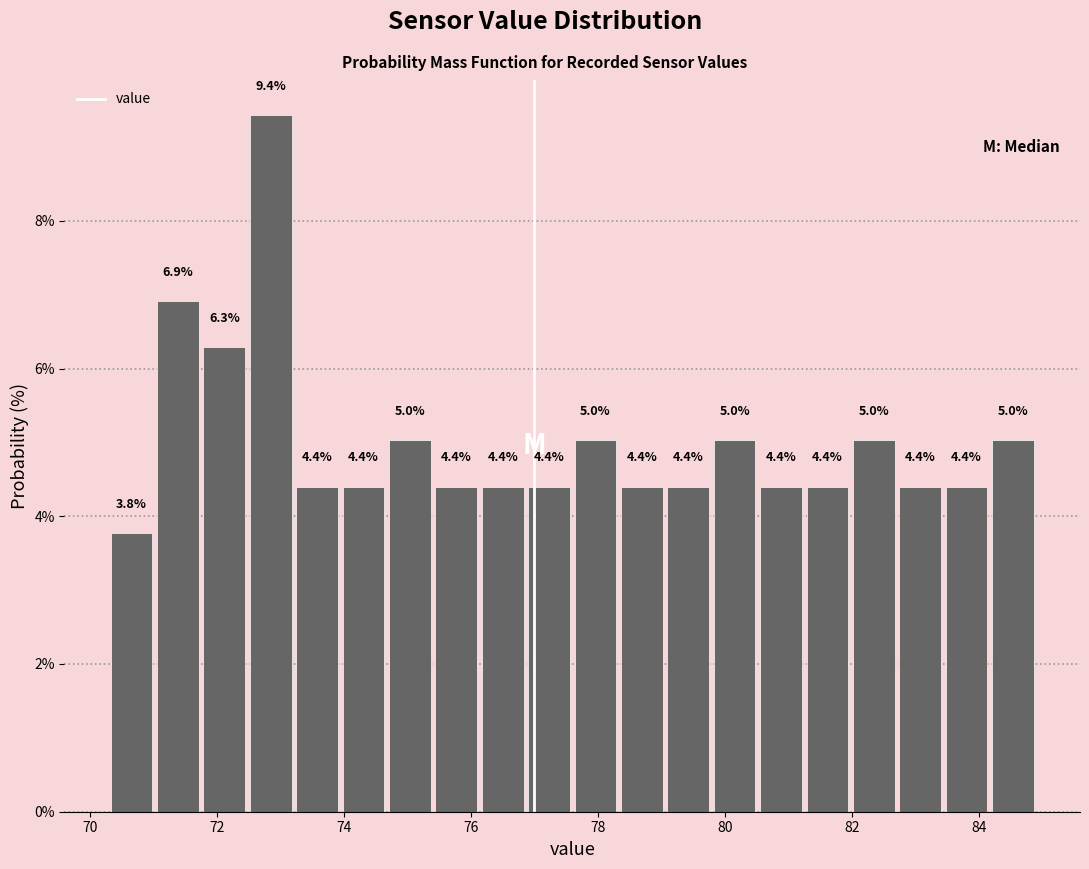

Around what value on the x-axis is the tallest bar? Give the approximate position of its centre, as read against the axis.

72.8